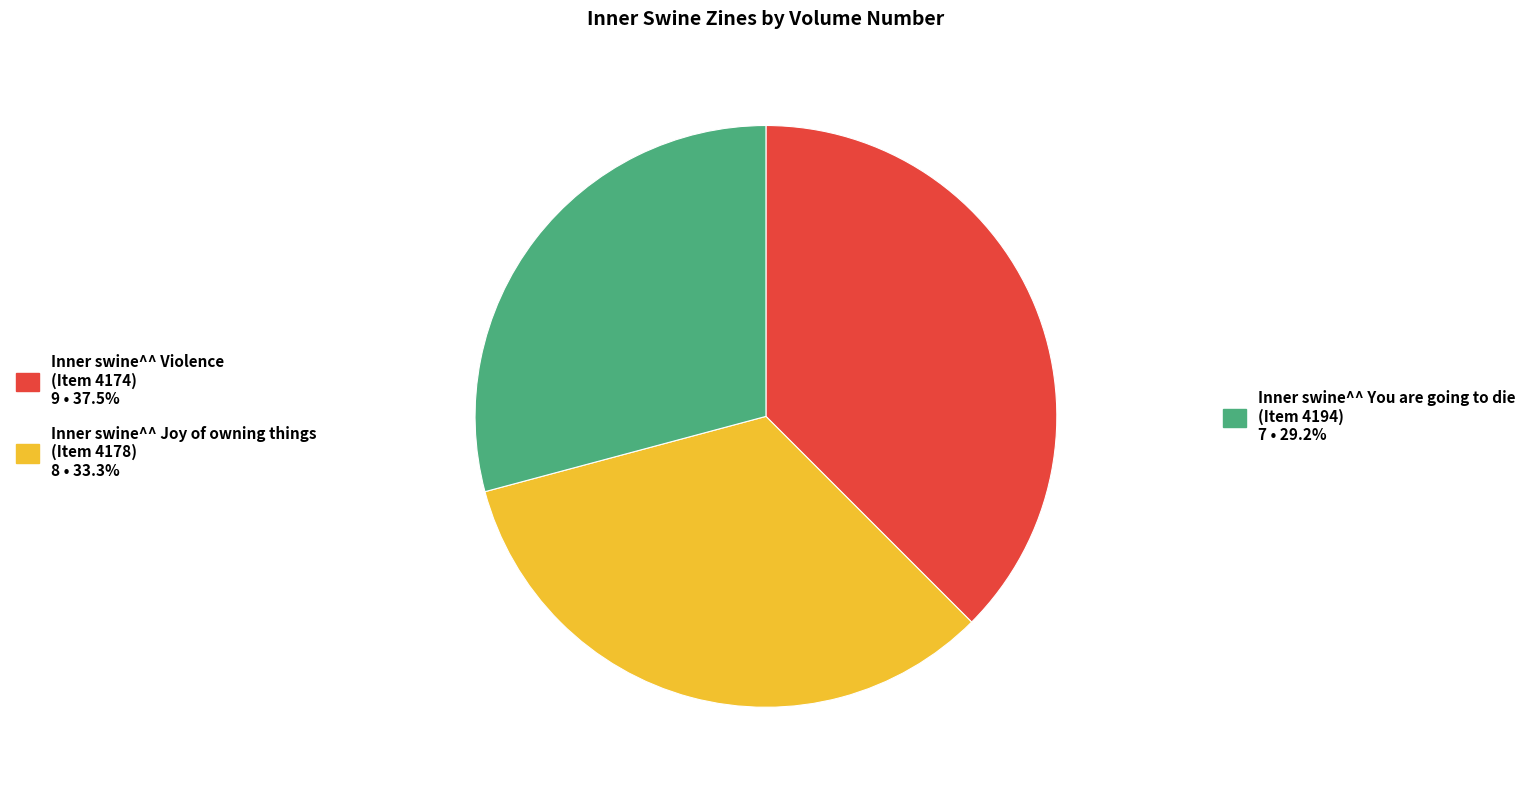

Is there any slice that represents more than half of the pie?

No